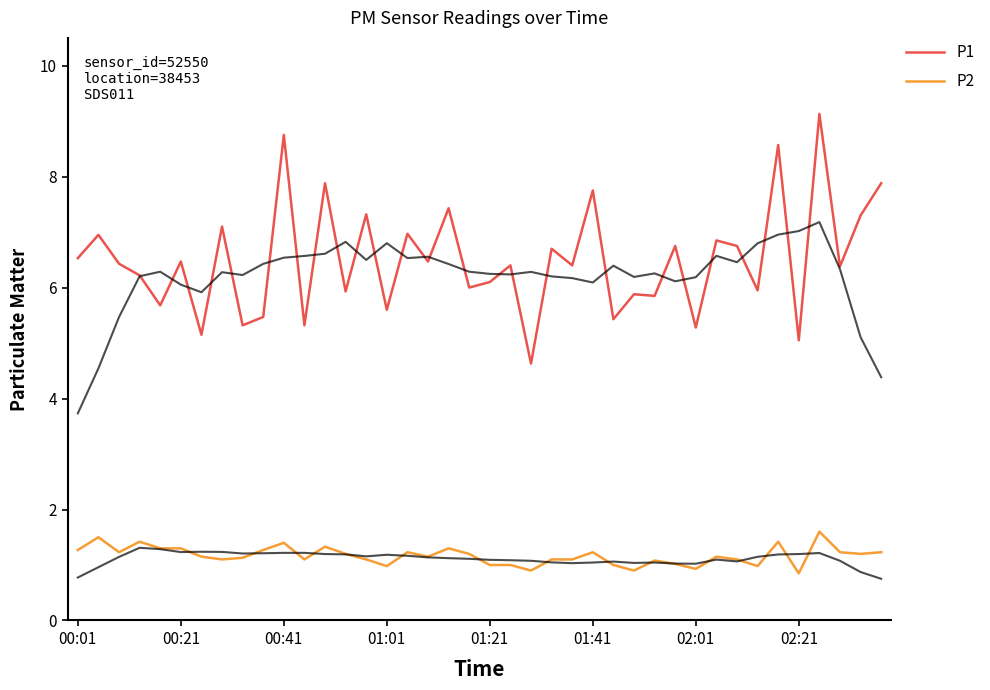

How many data points does each series have?

40